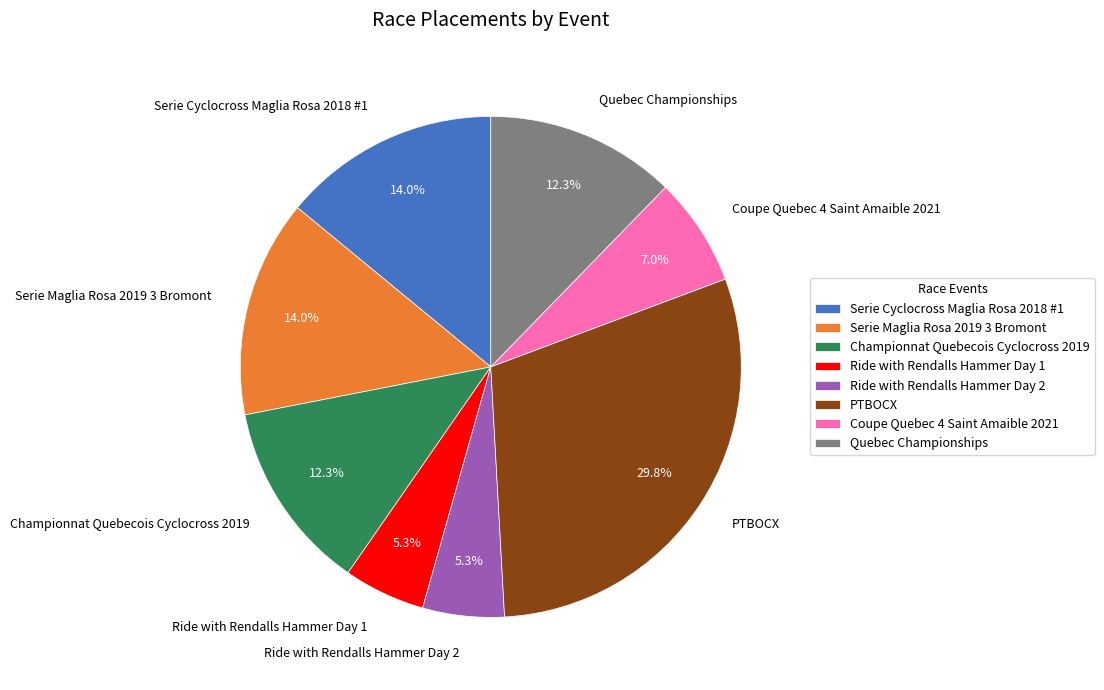

Does any single category account for the majority?

No